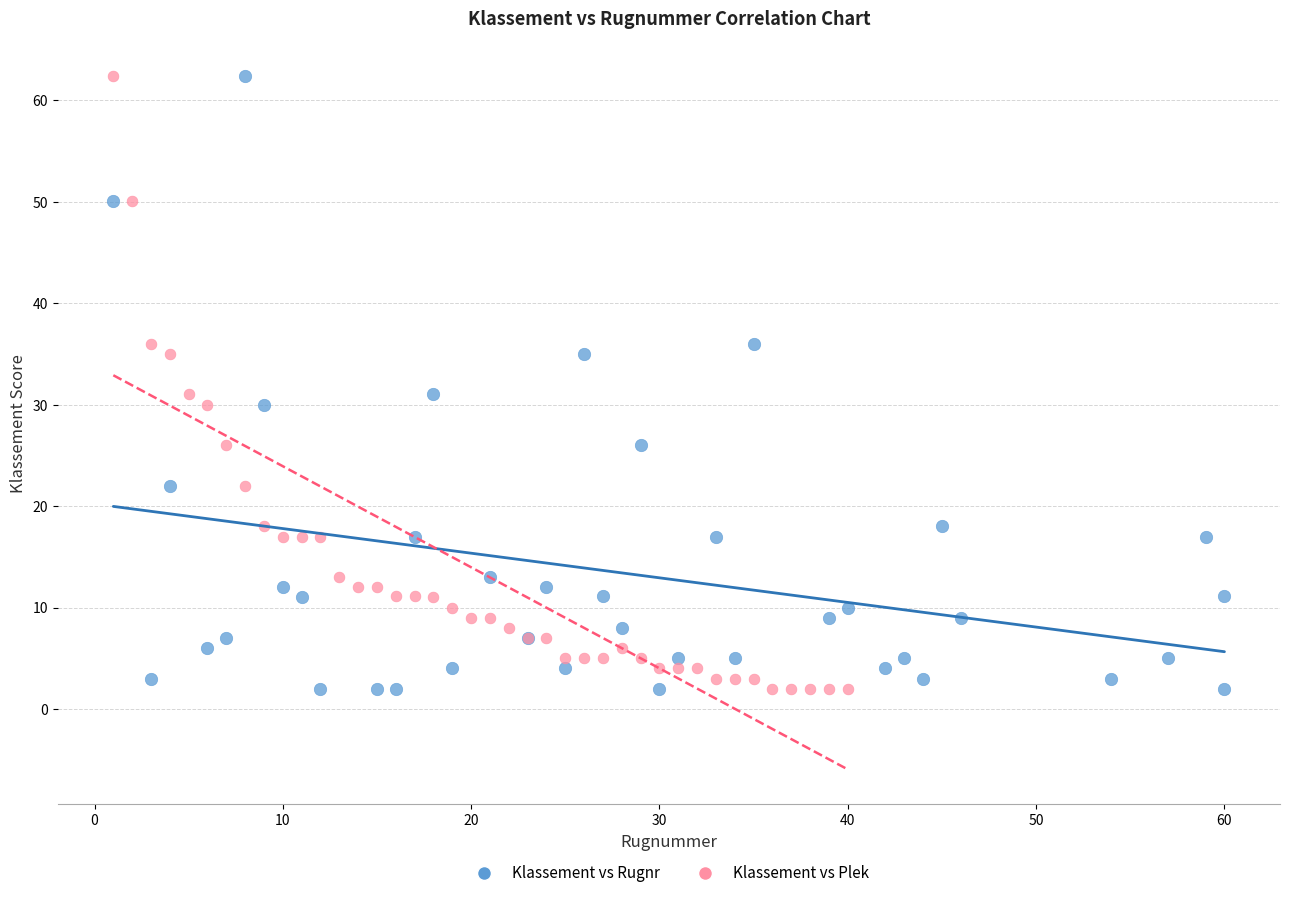

What are all the series names shown in the legend?

Klassement vs Rugnr, Klassement vs Plek